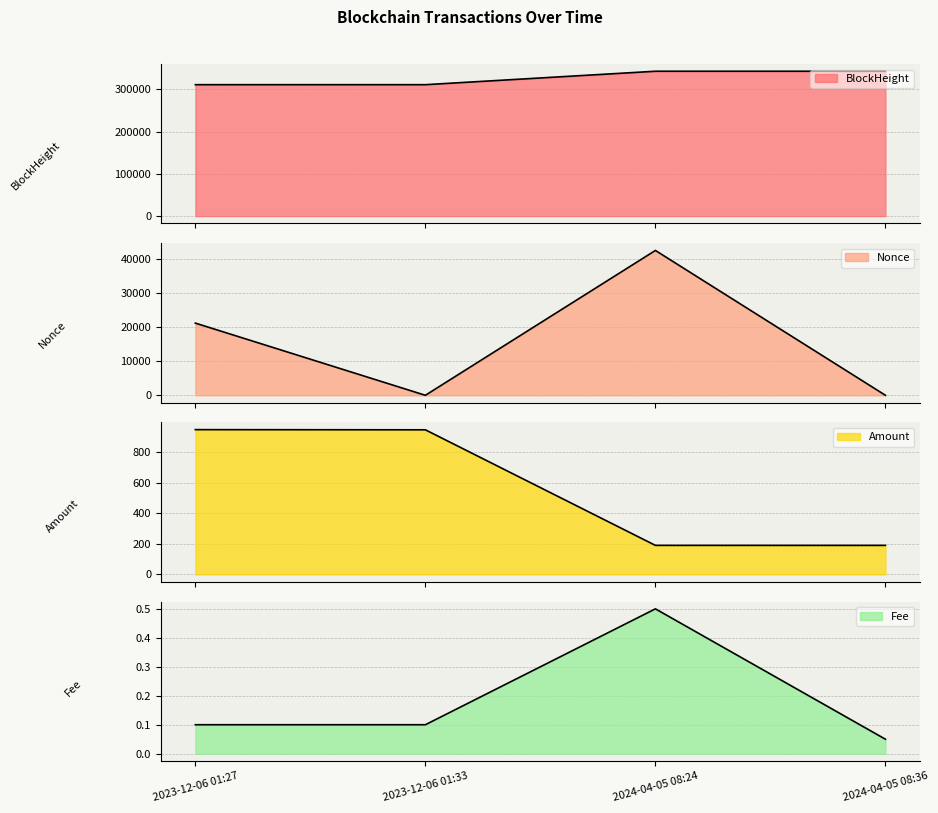

Rank the series at 2023-12-06 01:33 from lowest to highest value.

Nonce, Fee, Amount, BlockHeight